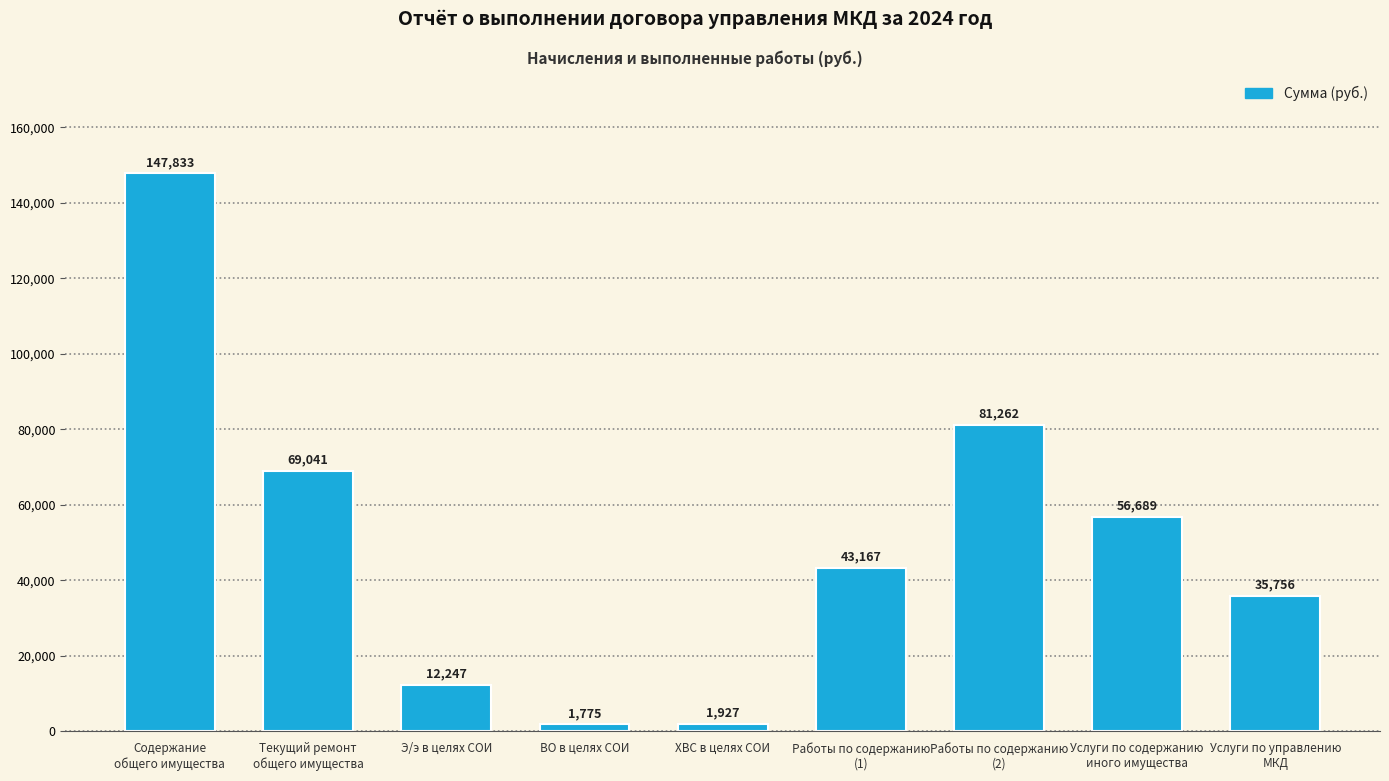

List the labels in order of value, smallest first.

ВО в целях СОИ, ХВС в целях СОИ, Э/э в целях СОИ, Услуги по управлению
МКД, Работы по содержанию
(1), Услуги по содержанию
иного имущества, Текущий ремонт
общего имущества, Работы по содержанию
(2), Содержание
общего имущества